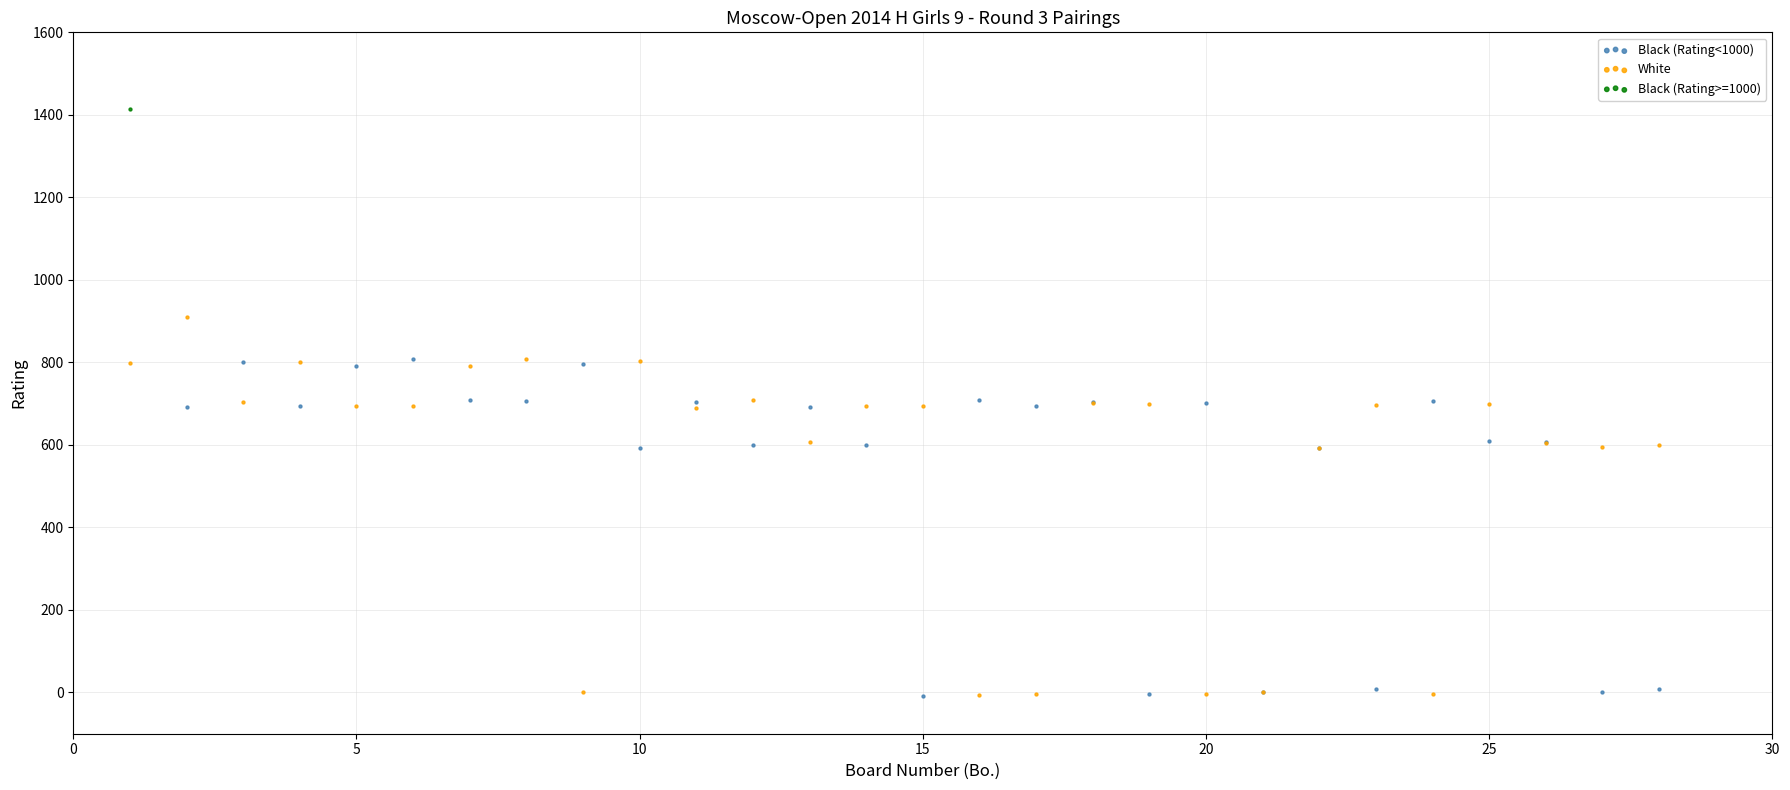

What are all the series names shown in the legend?

Black (Rating<1000), White, Black (Rating>=1000)